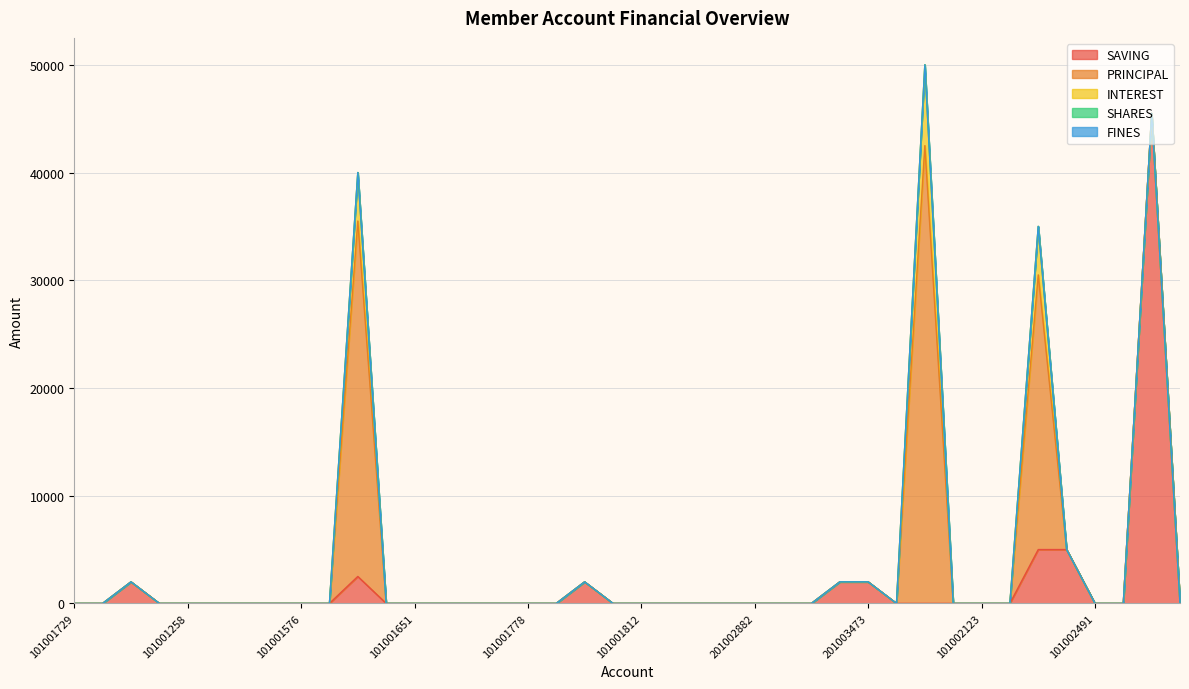

At which category is the sum across all series the highest?

201000648